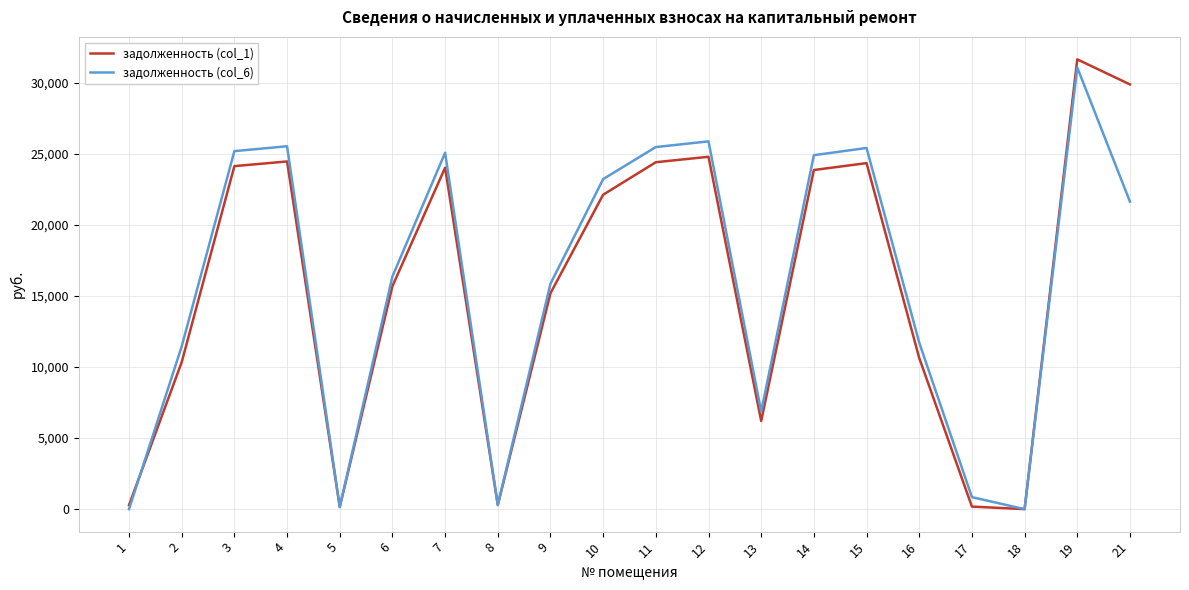

The value of задолженность (col_1) at 13 is 11050.9. True or false?

False